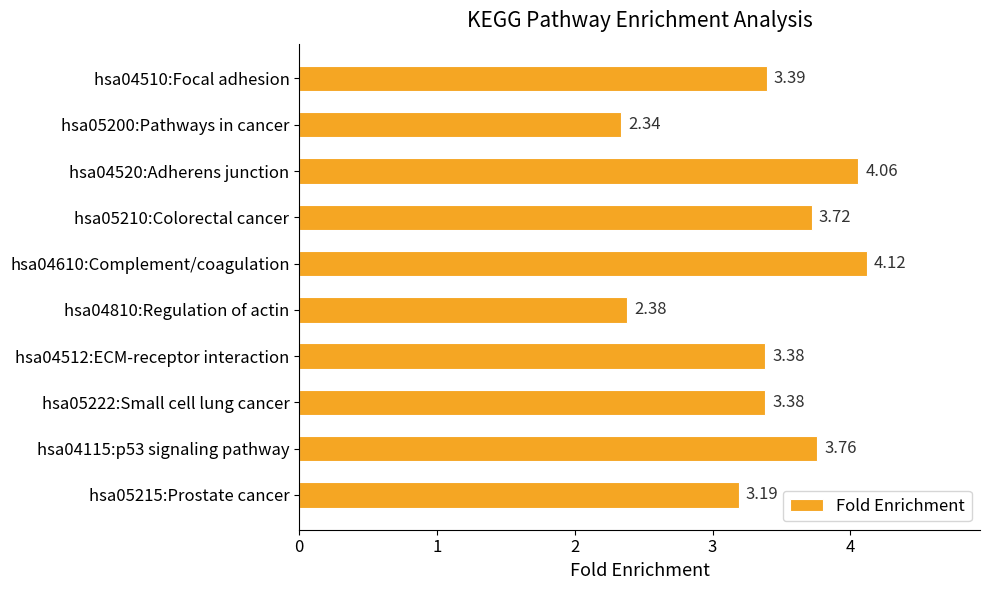

Where is the data nearest to the value 3?

hsa05215:Prostate cancer